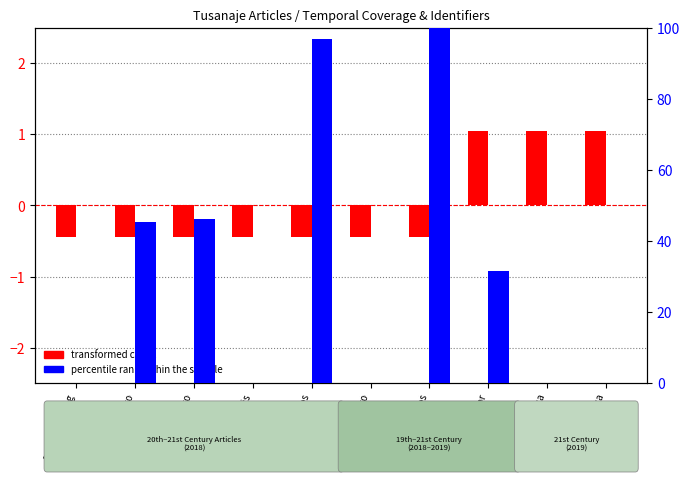

Does the chart contain any negative values?

Yes